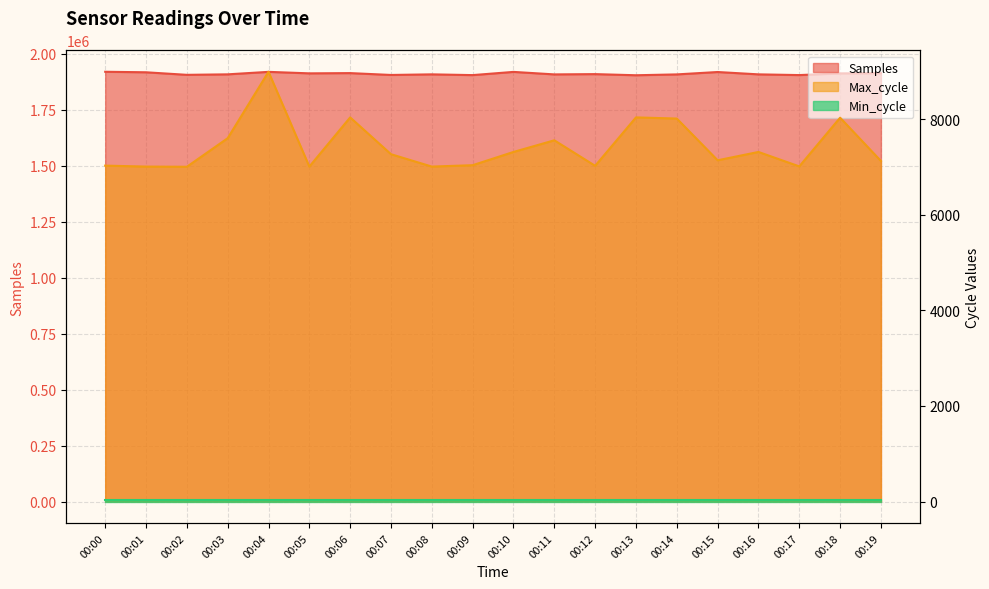

Which category has the highest value across all series?

00:00